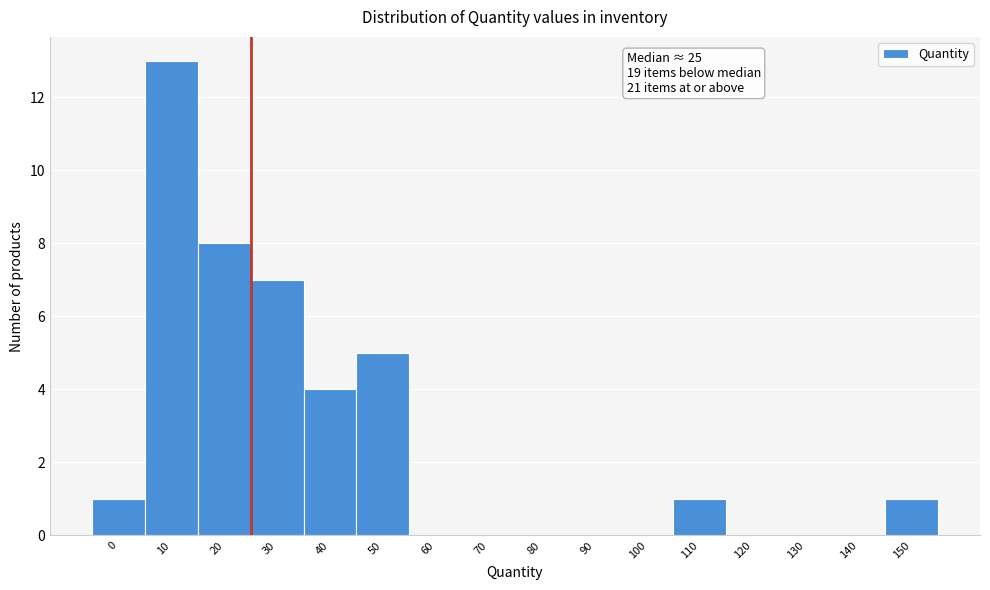

Reading left to right, what are all the values shown in this chart?

0=1	10=13	20=8	30=7	40=4	50=5	60=0	70=0	80=0	90=0	100=0	110=1	120=0	130=0	140=0	150=1